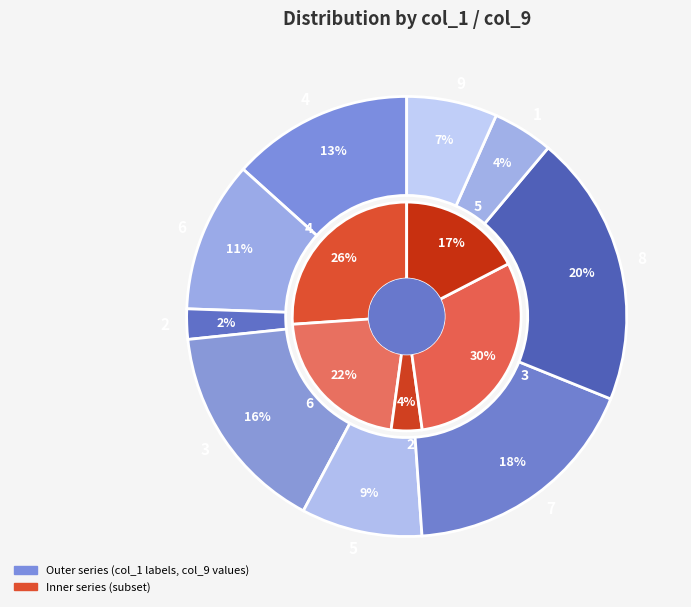

Rank the categories by value from lowest to highest.

2, 1, 9, 5, 6, 4, 3, 7, 8